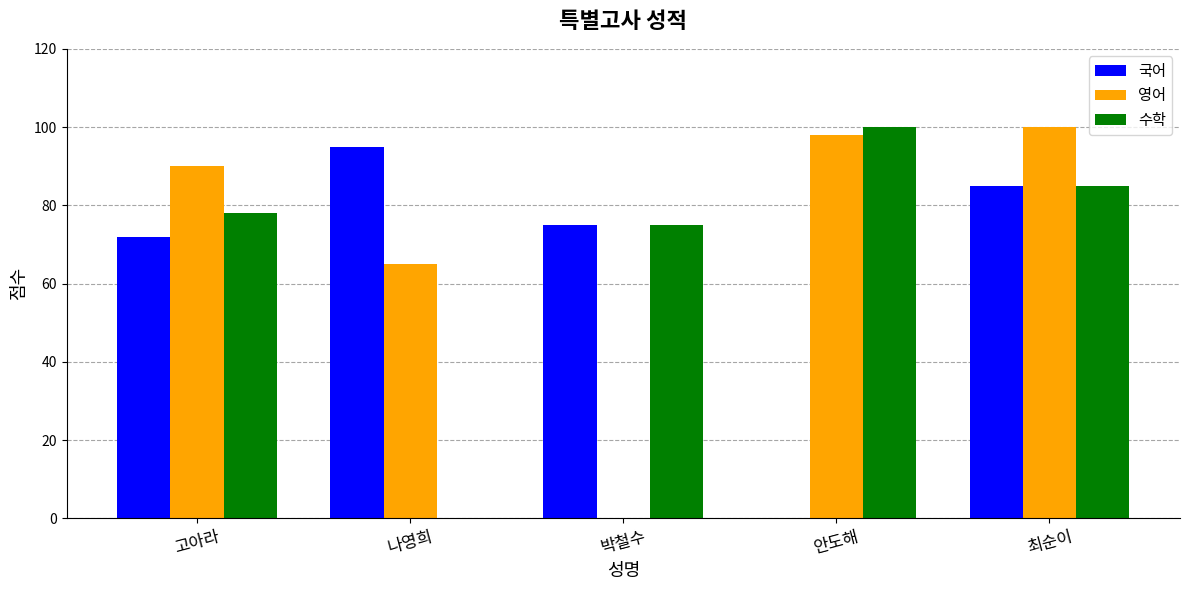

The 국어 series shows 85 at 최순이. True or false?

True